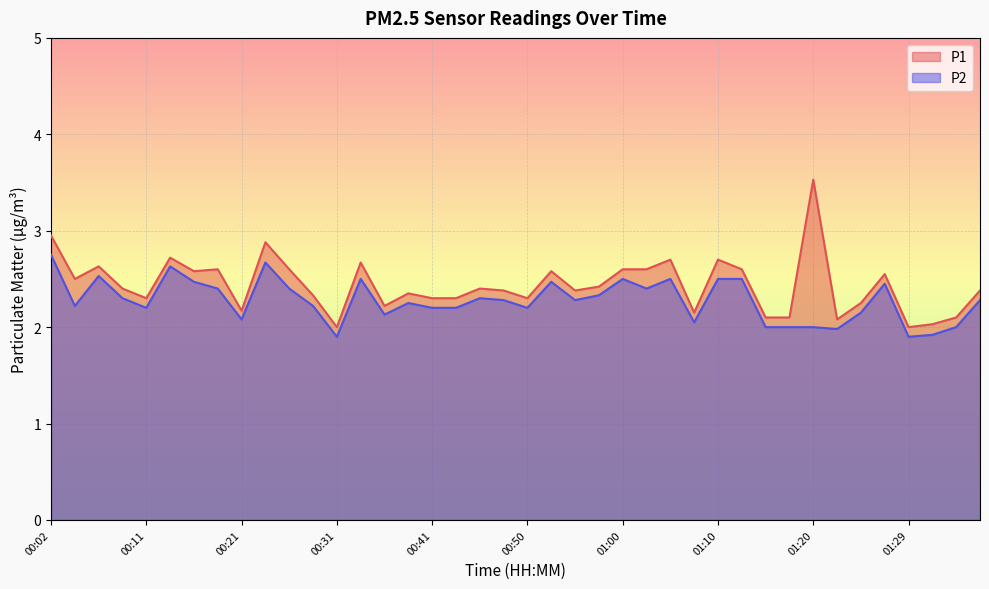

True or false: P1 has a value of 1.6 at 01:39.

False